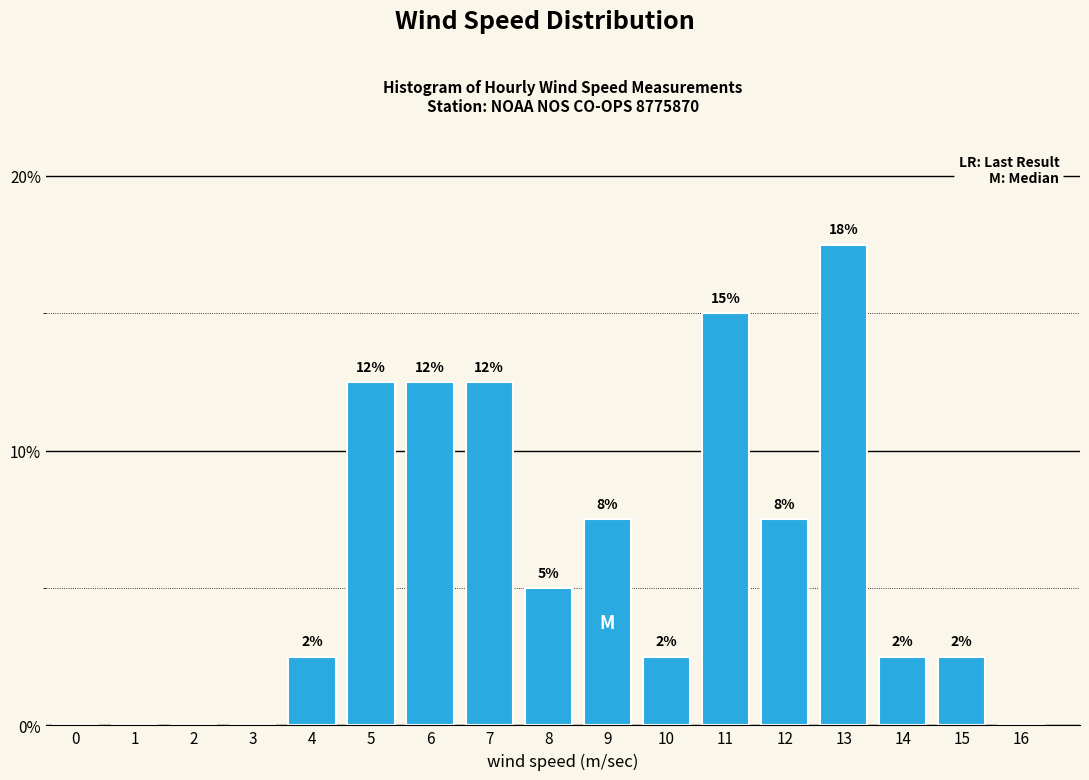

Are the bars horizontal?

No